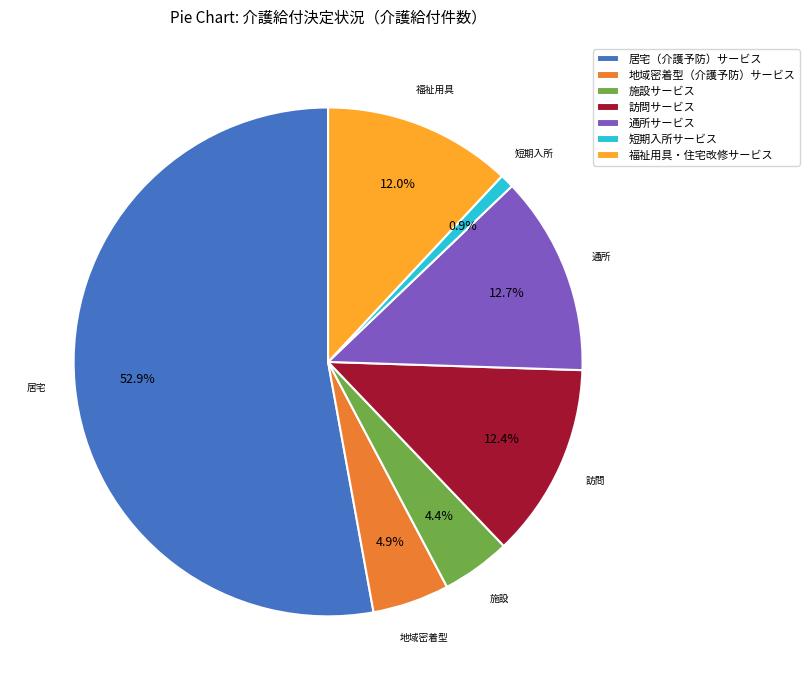

Which slice represents more than half of the pie?

居宅（介護予防）サービス